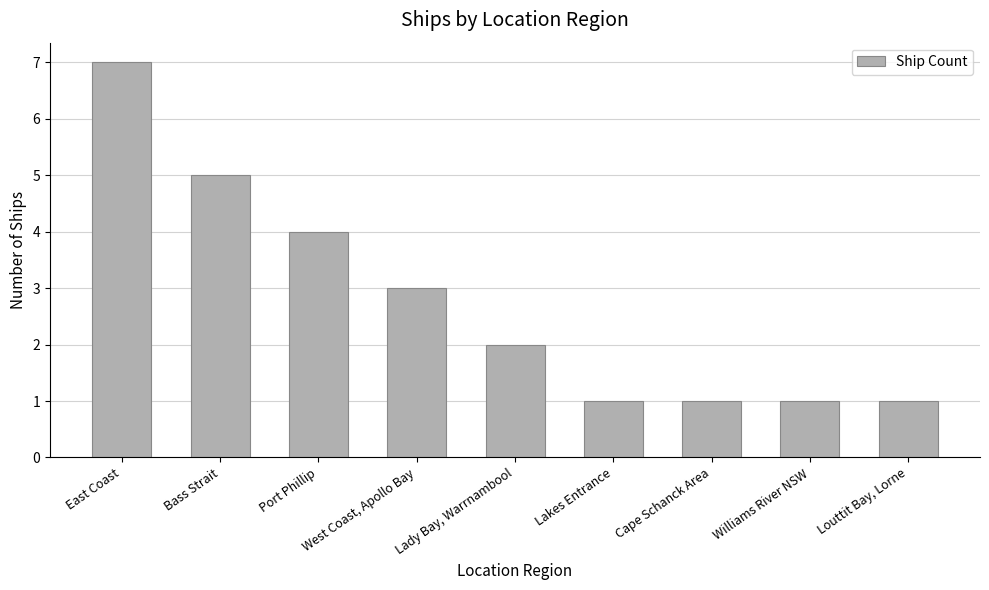

What value does the data have at Lady Bay, Warrnambool?

2